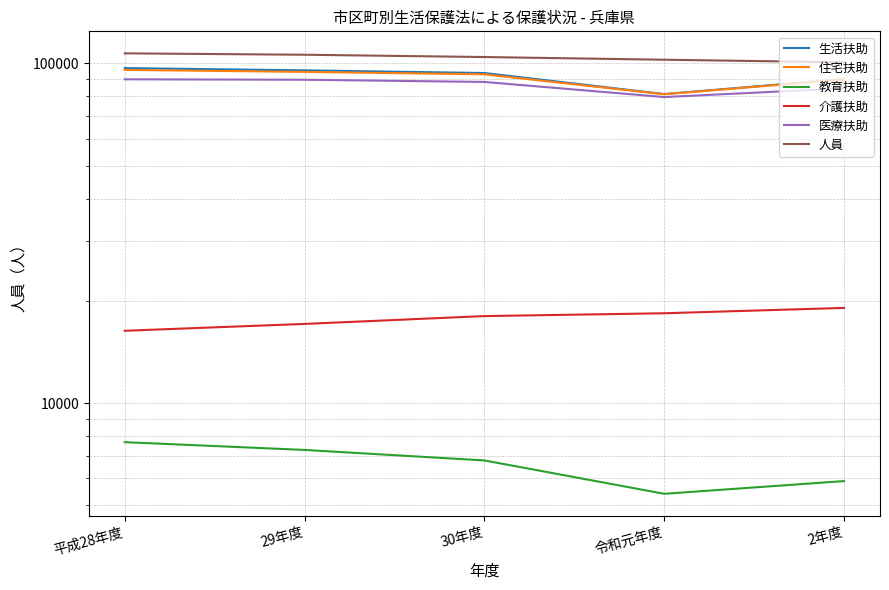

List the labels in order of 介護扶助 value, largest first.

2年度, 令和元年度, 30年度, 29年度, 平成28年度